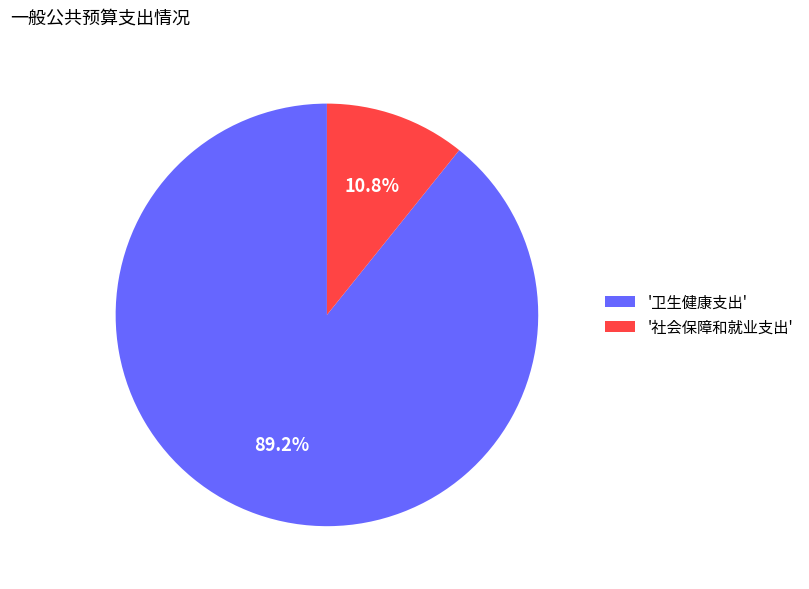

Which category accounts for the majority?

'卫生健康支出'